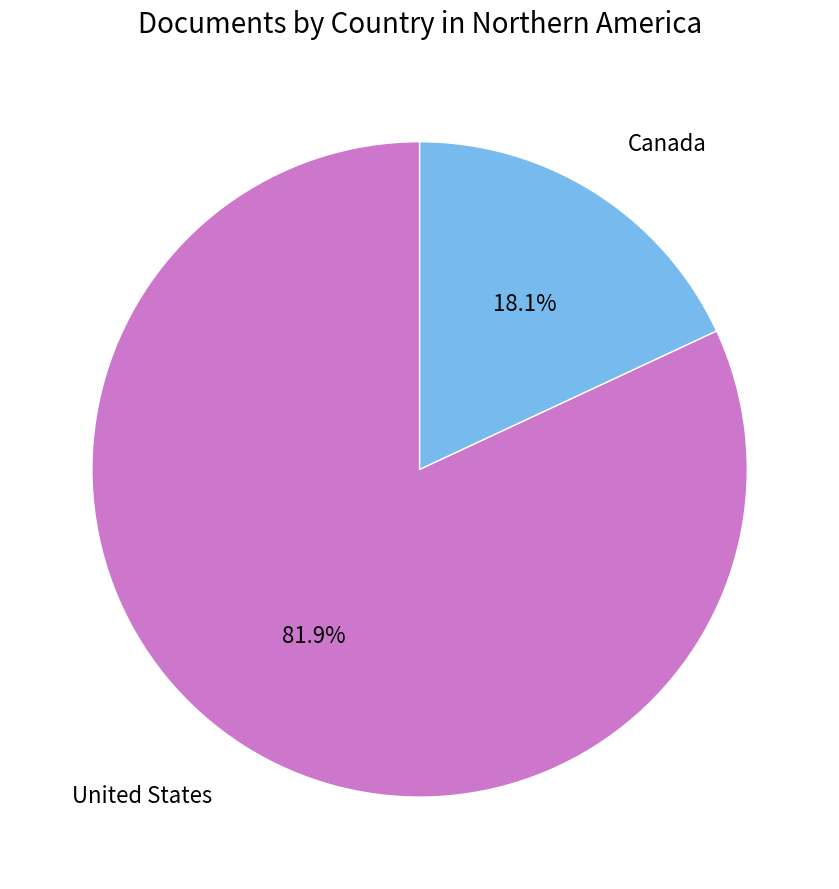

Which slice is the smallest?

Canada